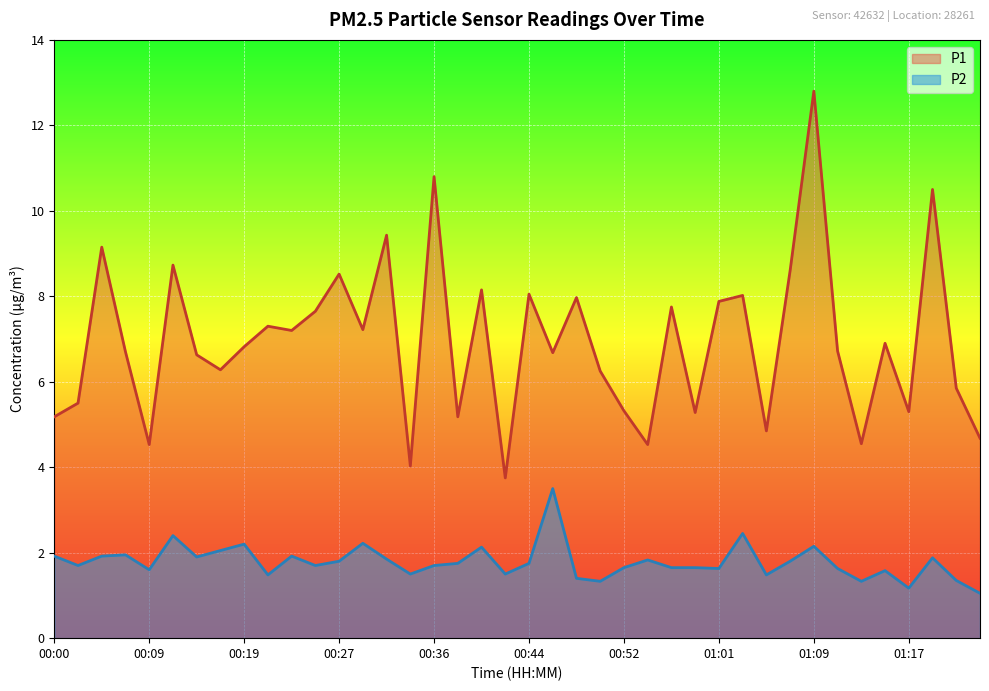

True or false: P1 and P2 cross at least once.

False